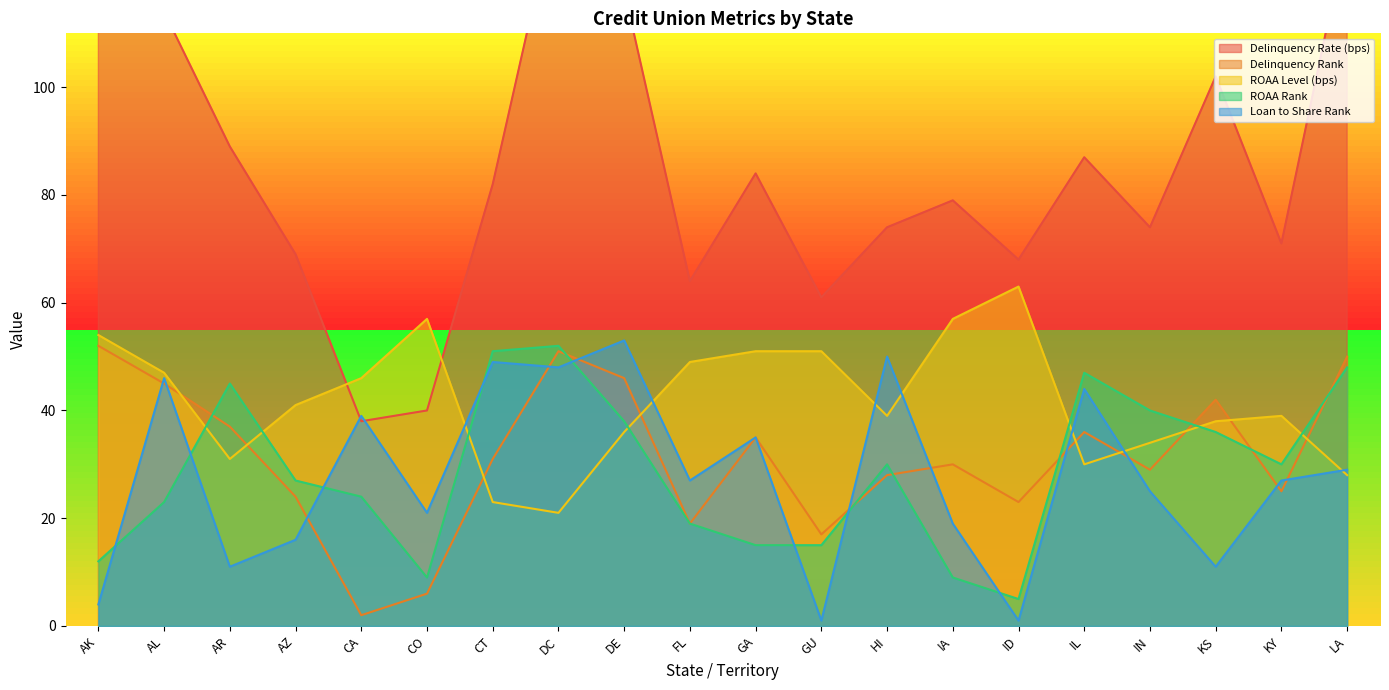

The Loan to Share Rank series shows 60 at CA. True or false?

False